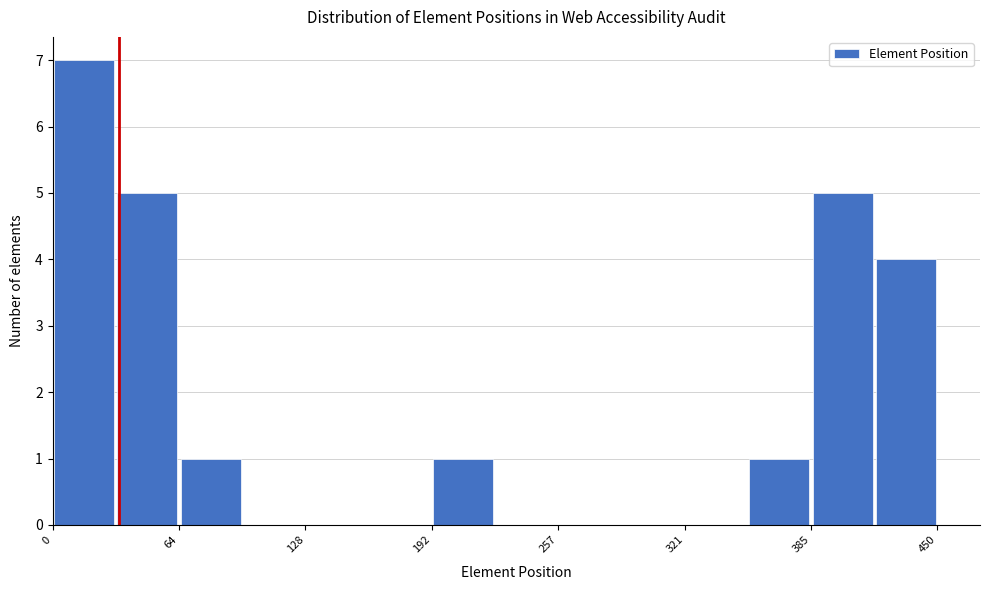

Around what value on the x-axis is the tallest bar? Give the approximate position of its centre, as read against the axis.

20